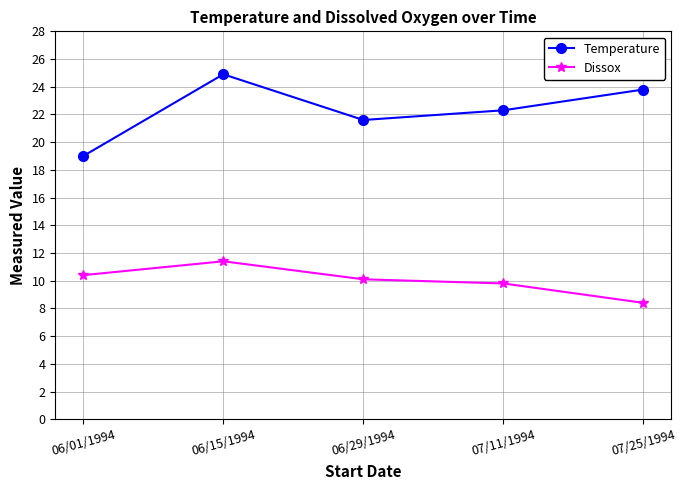

Is the value of Dissox at 06/01/1994 greater than the value of Temperature at 06/29/1994?

No